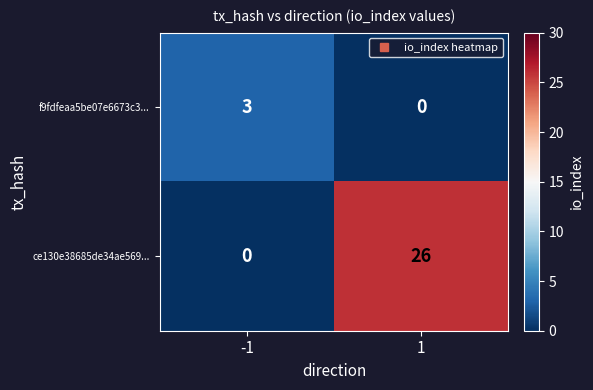

What is the greatest value displayed?

26